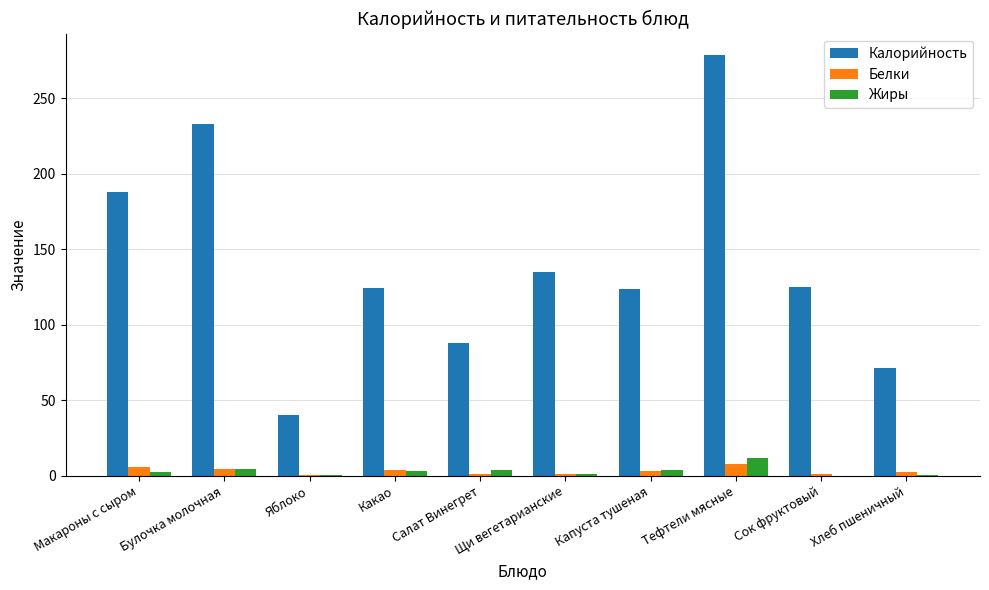

Is it true that Калорийность equals 233.0 at Булочка молочная?

True